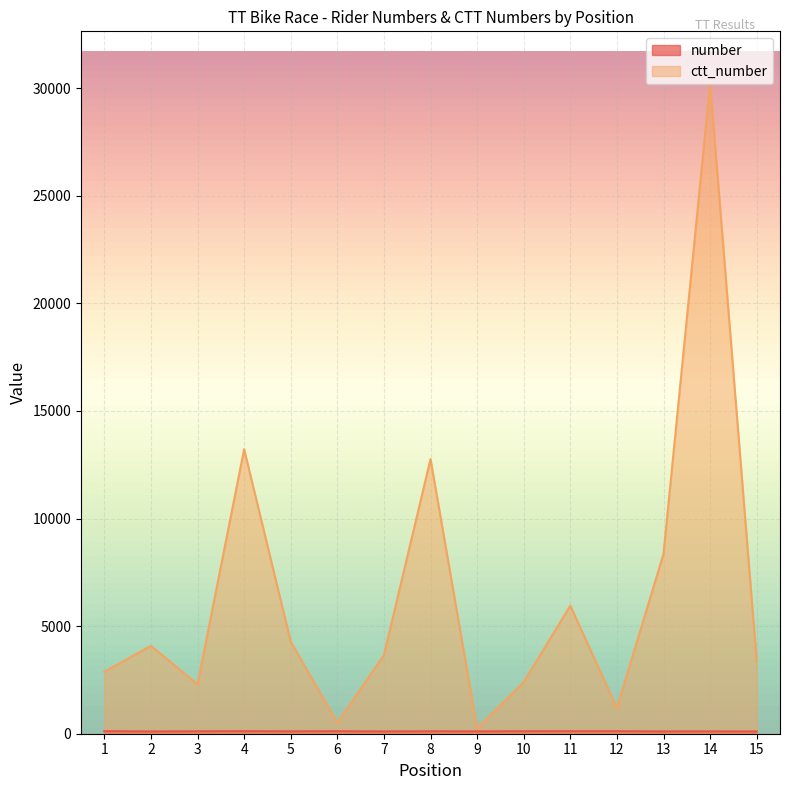

In number, how many points are higher than both neighbors (excluding endpoints)?

5